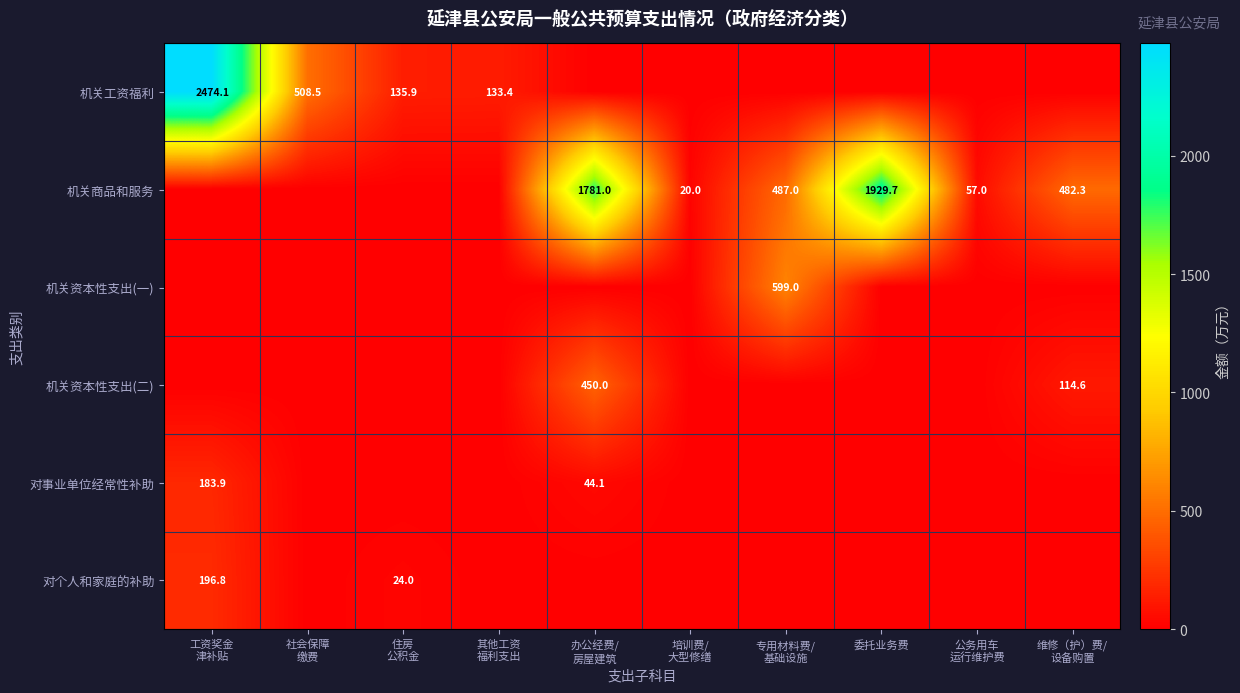

Is it true that 机关商品和服务 equals 1929.7 at 委托业务费?

True